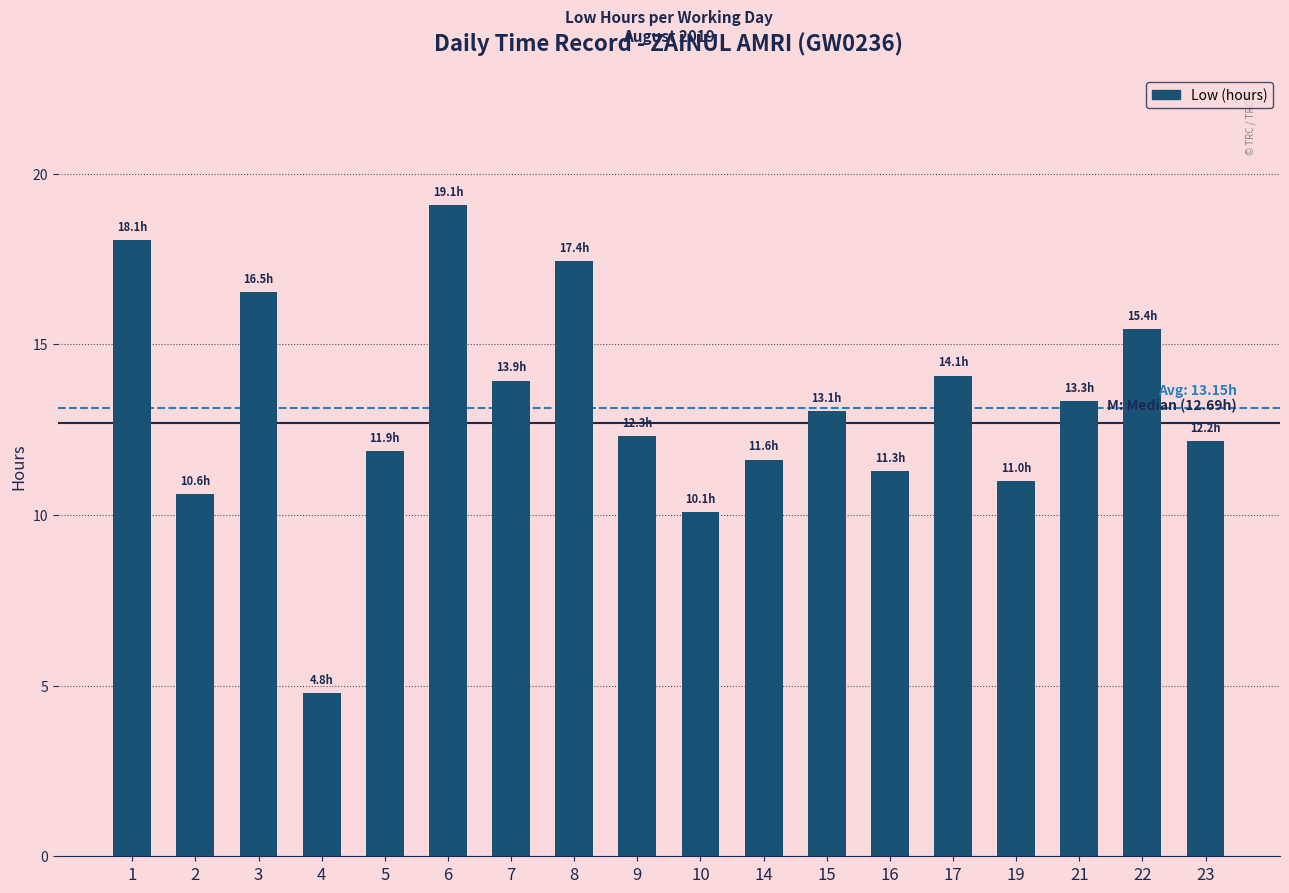

How many bars are there in total?

18